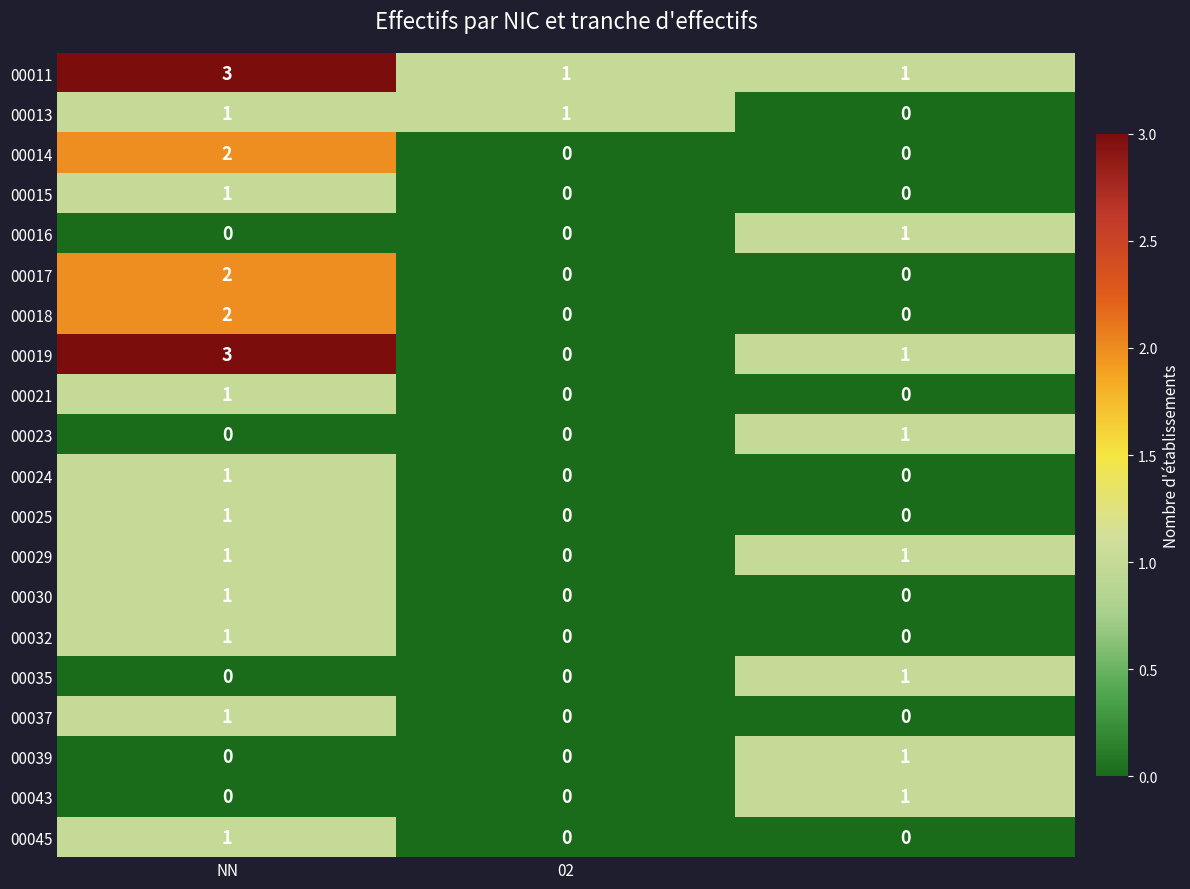

Which series has the largest range (max minus min)?

00019